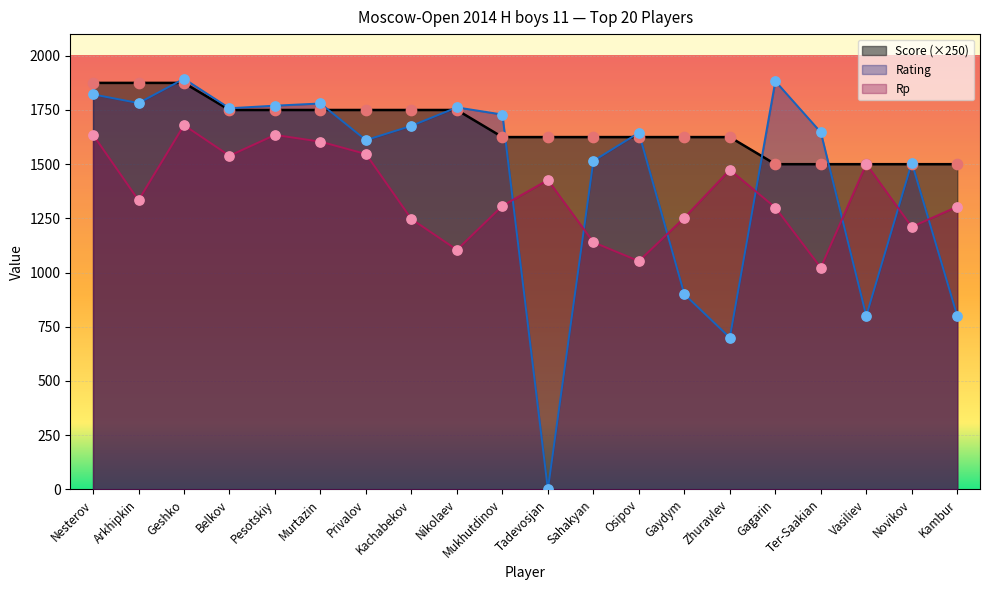

What are all the series names shown in the legend?

Score (×250), Rating, Rp